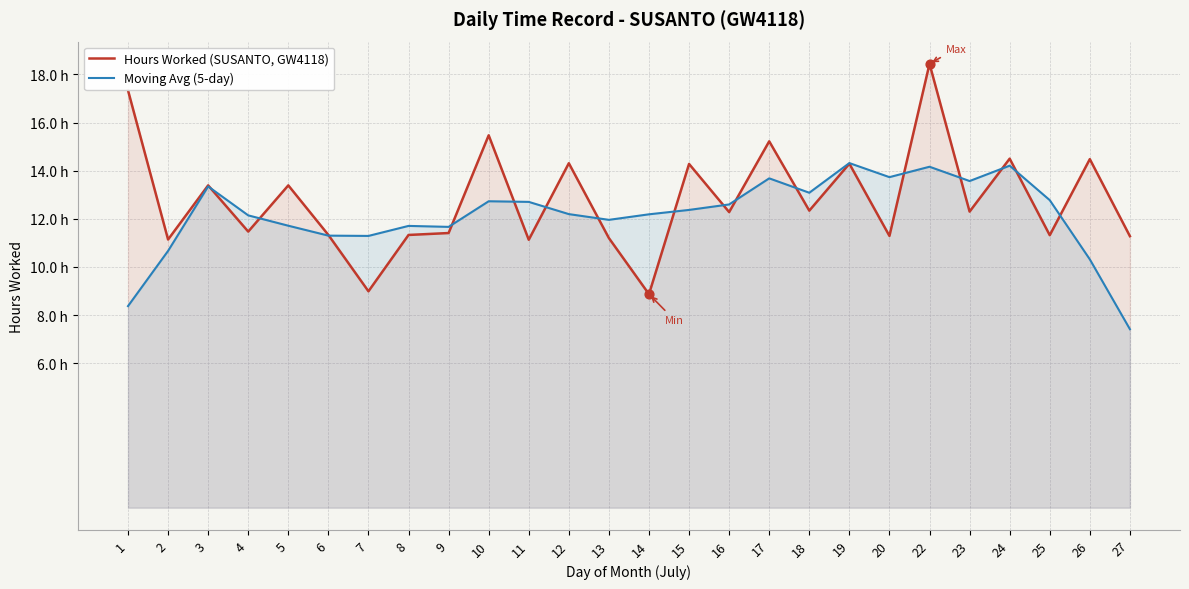

Is the value of Moving Avg (5-day) at 18 greater than the value of Hours Worked (SUSANTO, GW4118) at 15?

No